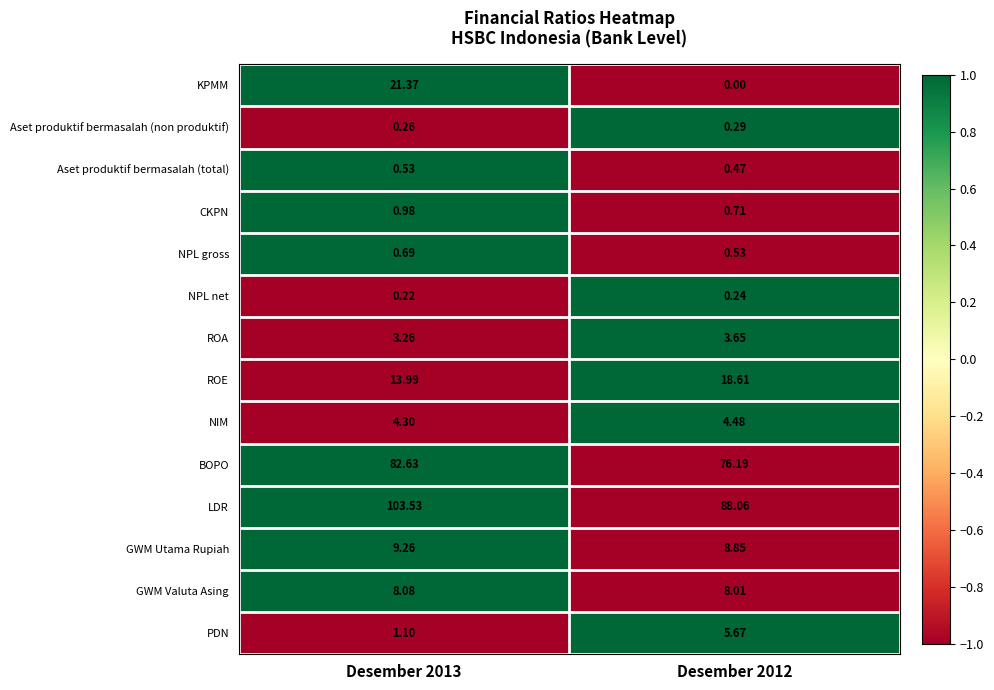

Which series has the largest total across all categories?

LDR